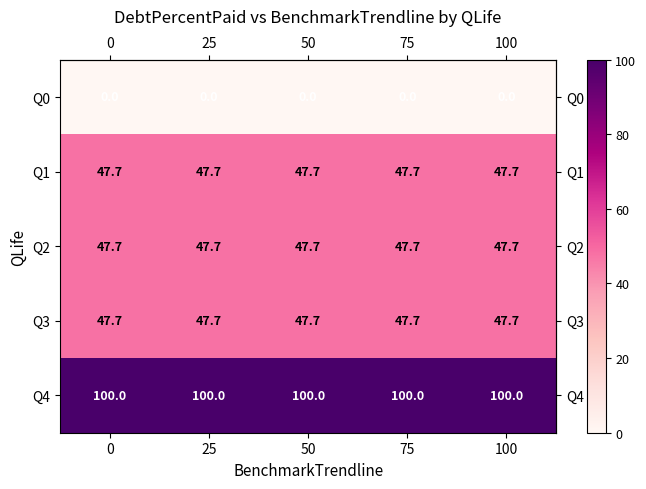

What is the total value across all series at 50?

243.1